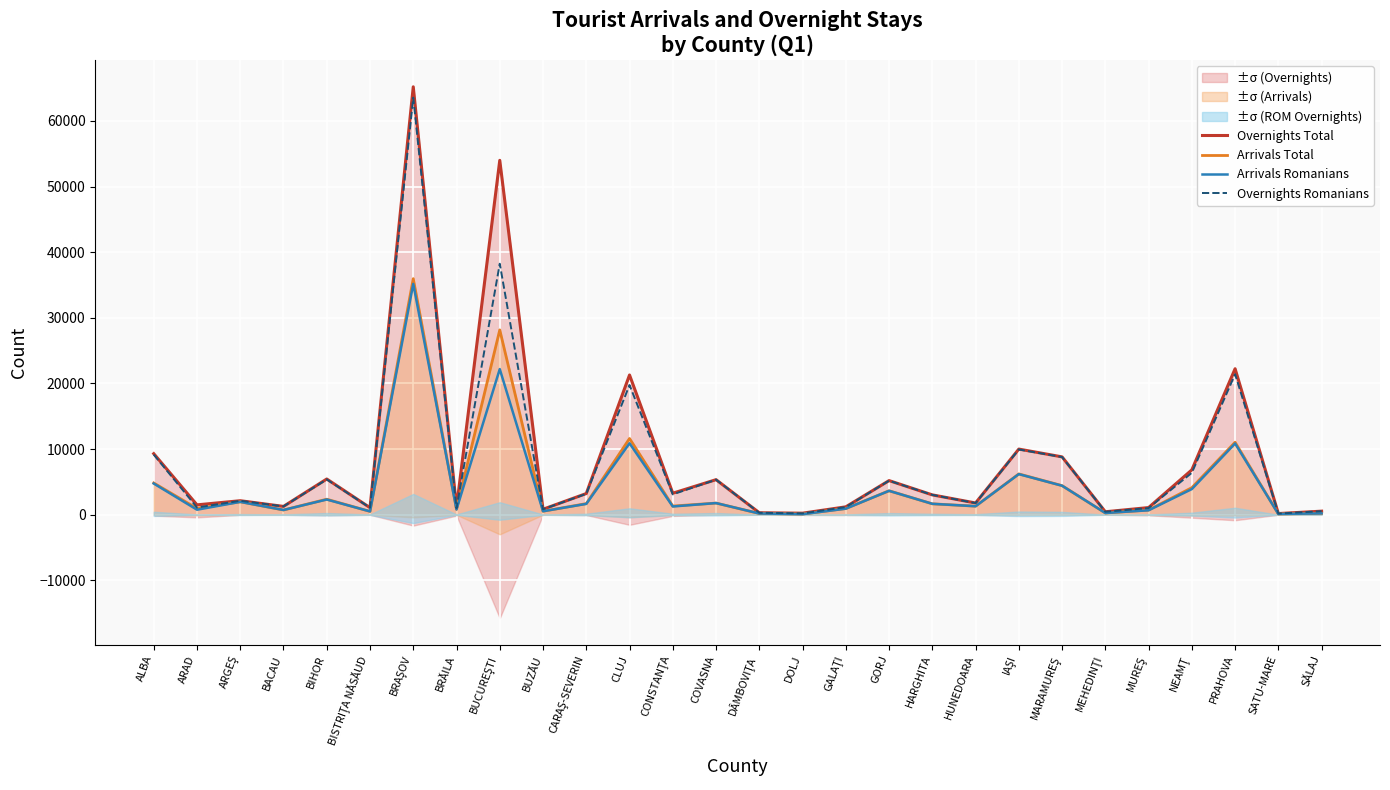

At NEAMŢ, list the series in order from largest to smallest.

Overnights Total, Overnights Romanians, Arrivals Total, Arrivals Romanians